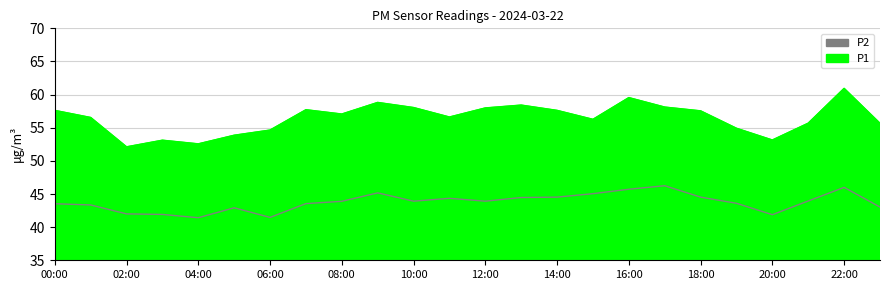

What is the difference between the maximum and minimum values in the P2 series?

4.8